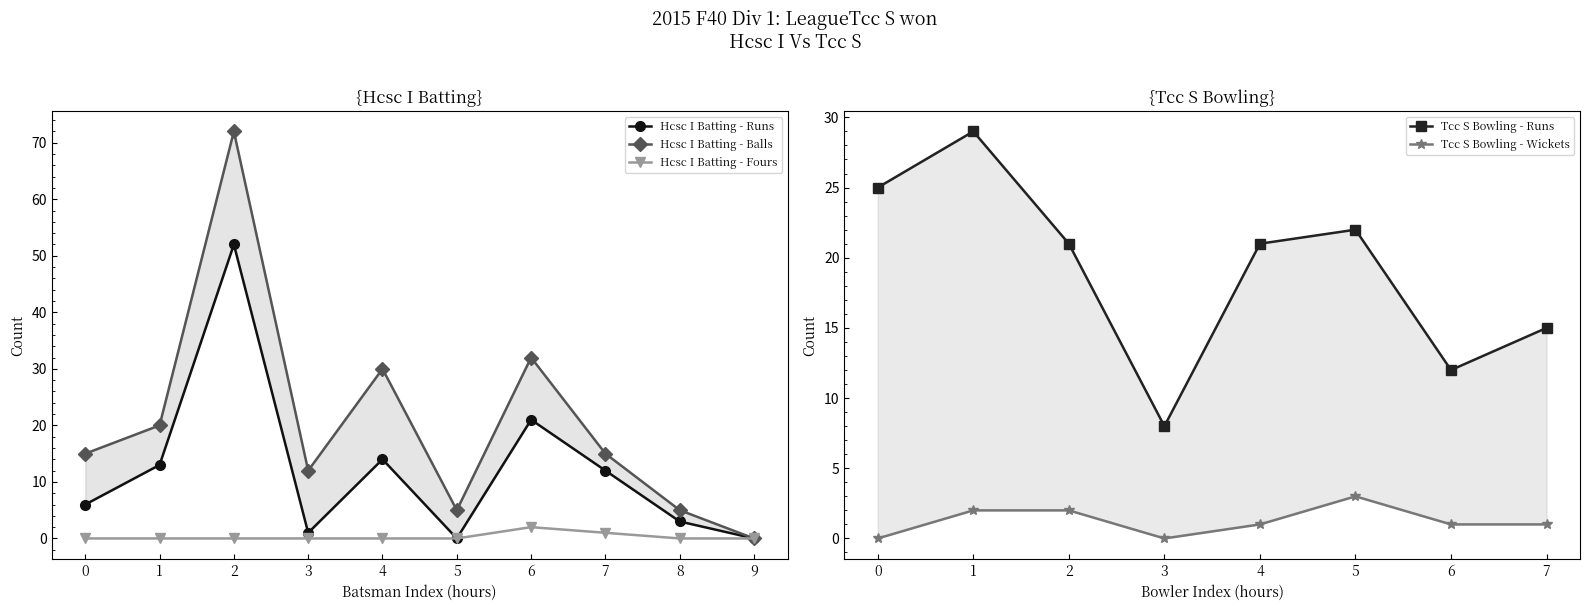

True or false: Hcsc I Batting - Fours has more than 2 interior local peaks.

False